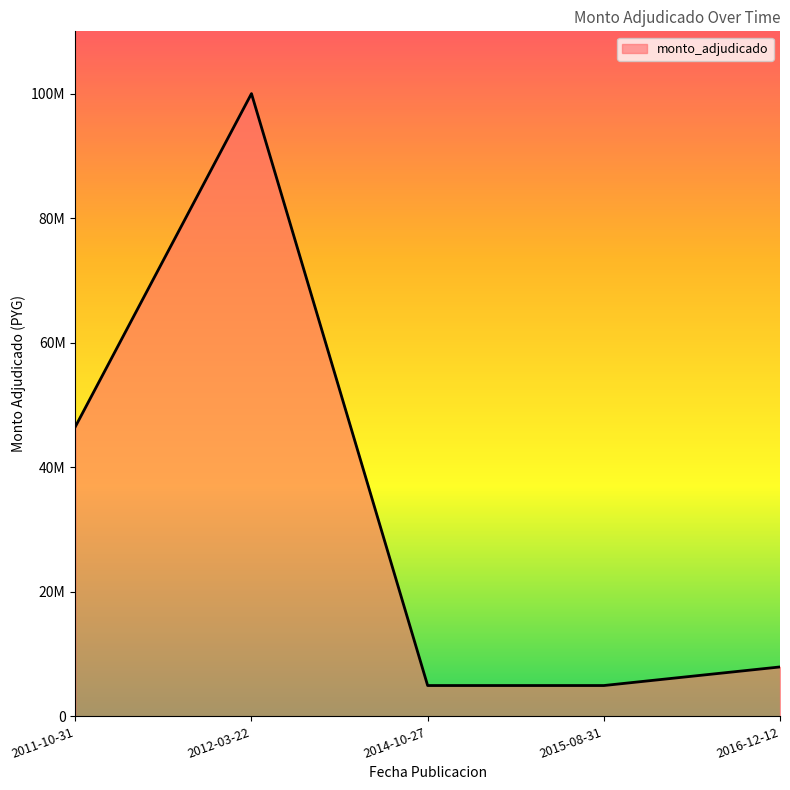

Is this an area chart (filled region under the line)?

Yes